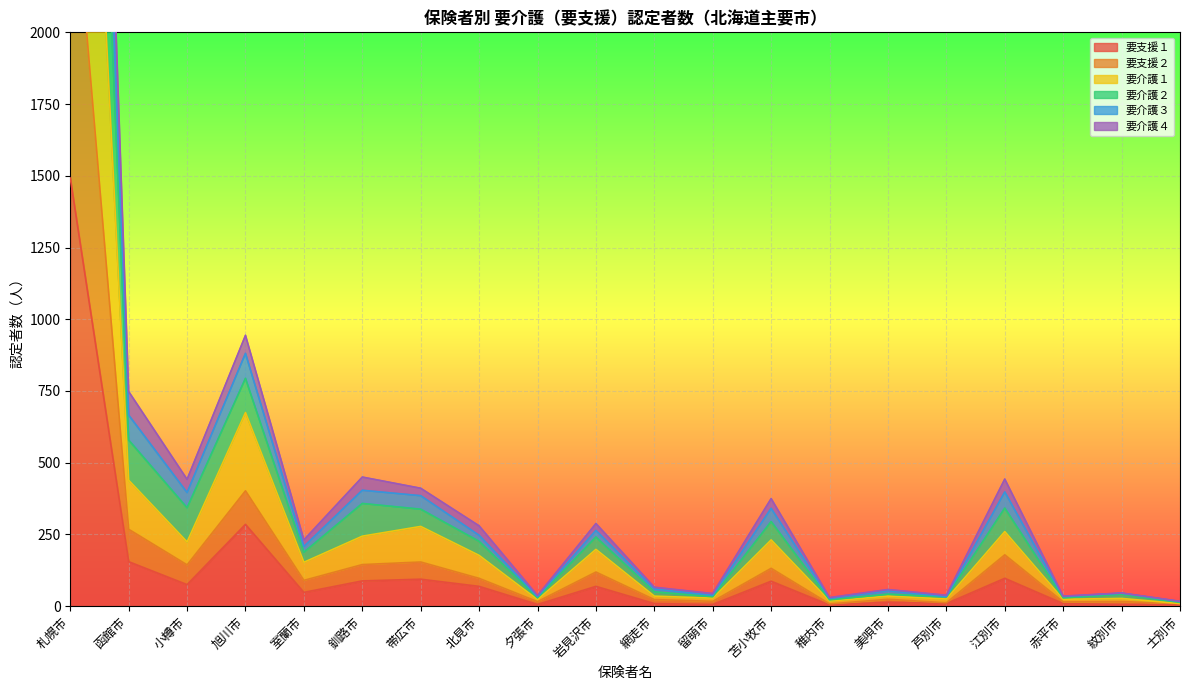

The value of 要介護４ at 士別市 is 9. True or false?

True